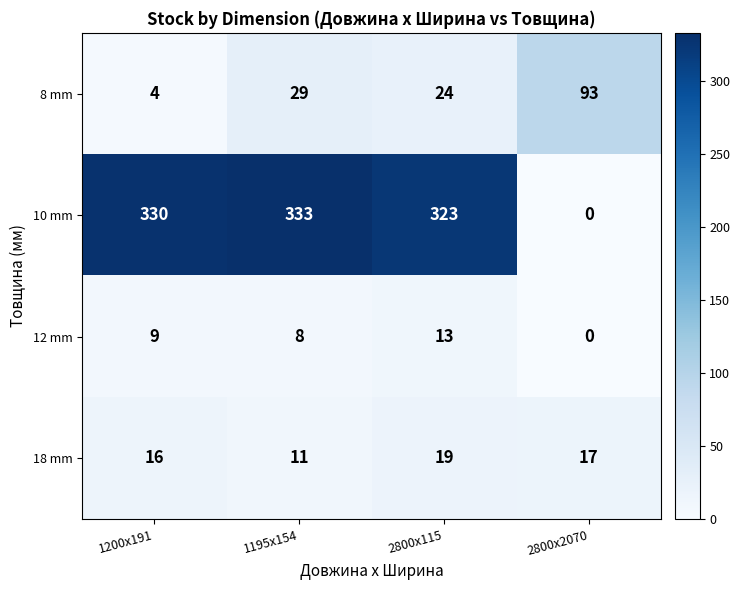

Reading left to right, list all the values displayed in this chart.

8 mm: 4	29	24	93
10 mm: 330	333	323	0
12 mm: 9	8	13	0
18 mm: 16	11	19	17